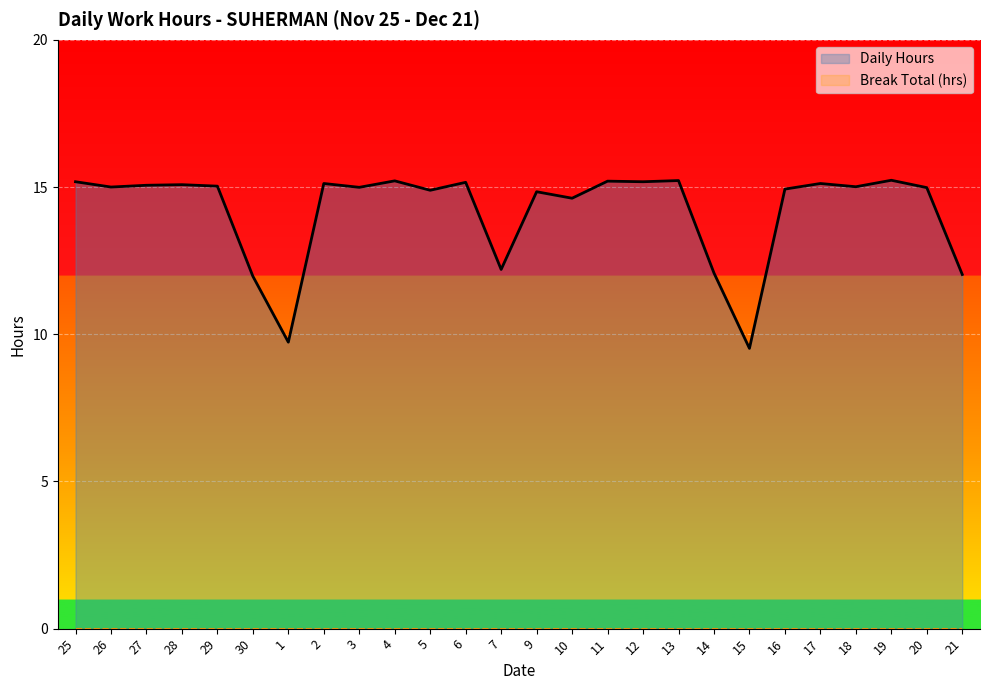

Rank the series at 13 from lowest to highest value.

Break Total (hrs), Daily Hours